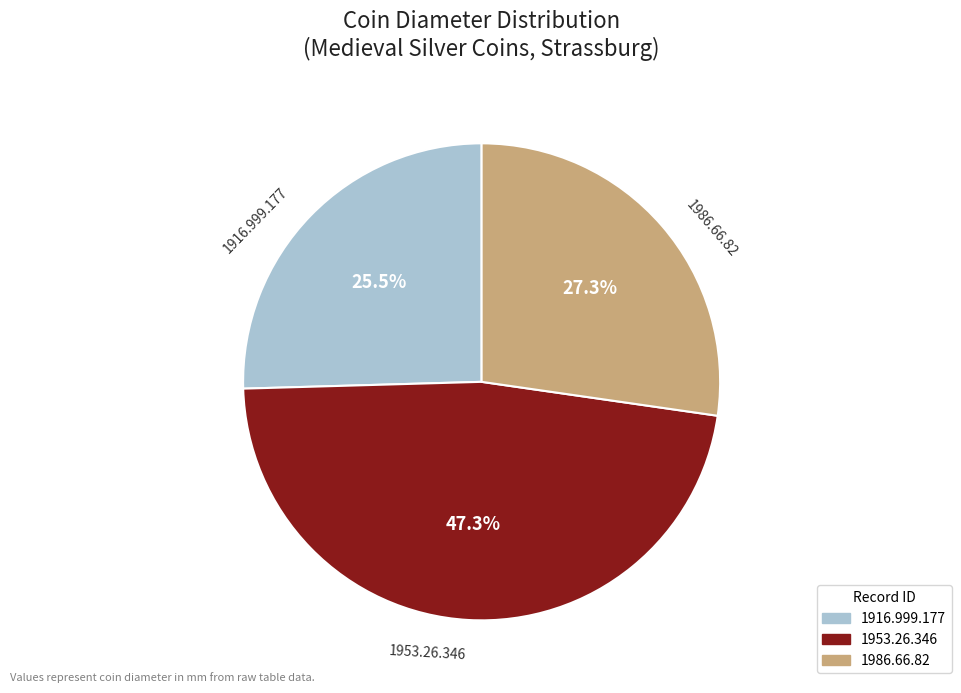

Does any single category account for the majority?

No